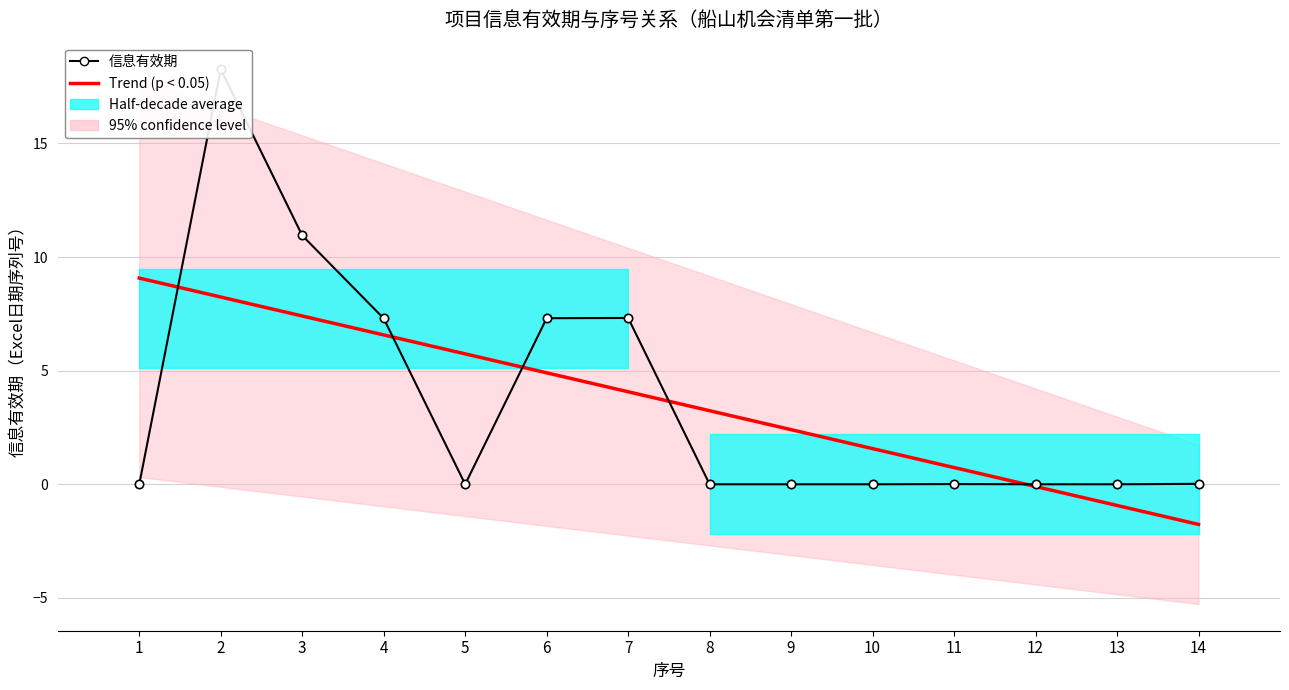

Reading right to left, transcribe all the data shown in this chart.

0.0	0.0	0.0	0.0	0.0	0.0	0.0	7.3	7.3	0.0	7.3	10.9	18.3	0.0